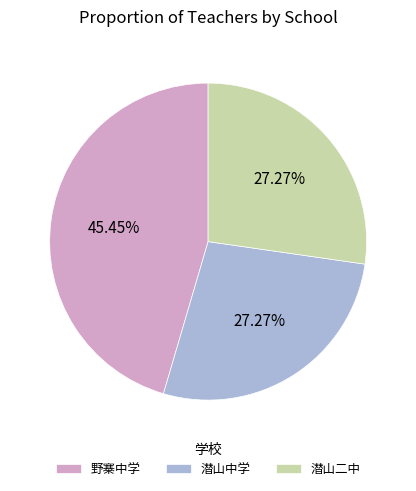

To the nearest percent, what is the average slice percentage?

33%